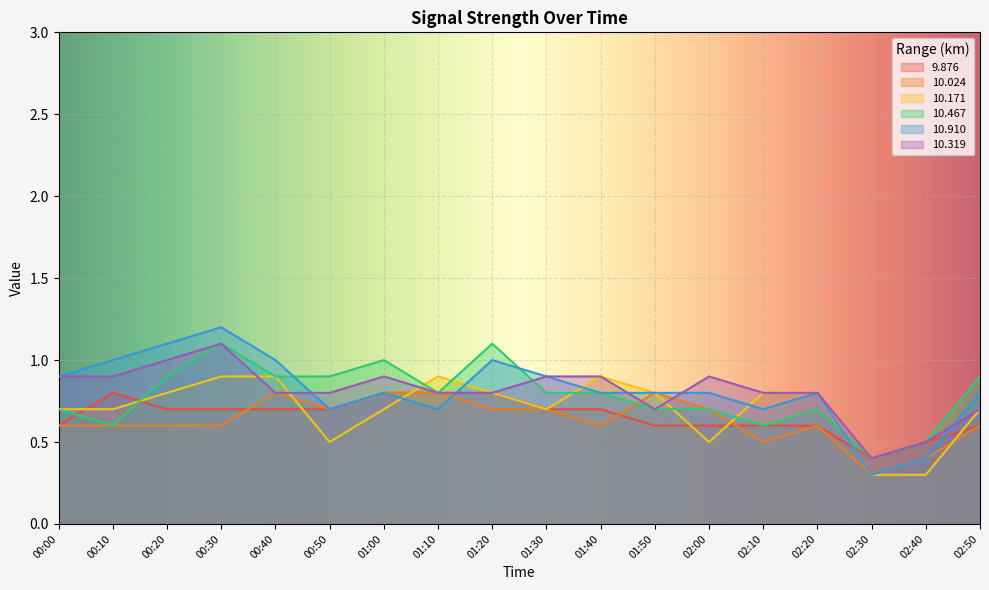

Reading left to right, extract all data points from this chart.

9.876: 0.6	0.8	0.7	0.7	0.7	0.7	0.8	0.8	0.8	0.7	0.7	0.6	0.6	0.6	0.6	0.4	0.5	0.6
10.024: 0.6	0.6	0.6	0.6	0.8	0.7	0.8	0.8	0.7	0.7	0.6	0.8	0.7	0.5	0.6	0.3	0.4	0.6
10.171: 0.7	0.7	0.8	0.9	0.9	0.5	0.7	0.9	0.8	0.7	0.9	0.8	0.5	0.8	0.8	0.3	0.3	0.7
10.467: 0.7	0.6	0.9	1.1	0.9	0.9	1.0	0.8	1.1	0.8	0.8	0.7	0.7	0.6	0.7	0.4	0.5	0.9
10.910: 0.9	1.0	1.1	1.2	1.0	0.7	0.8	0.7	1.0	0.9	0.8	0.8	0.8	0.7	0.8	0.3	0.4	0.8
10.319: 0.9	0.9	1.0	1.1	0.8	0.8	0.9	0.8	0.8	0.9	0.9	0.7	0.9	0.8	0.8	0.4	0.5	0.7